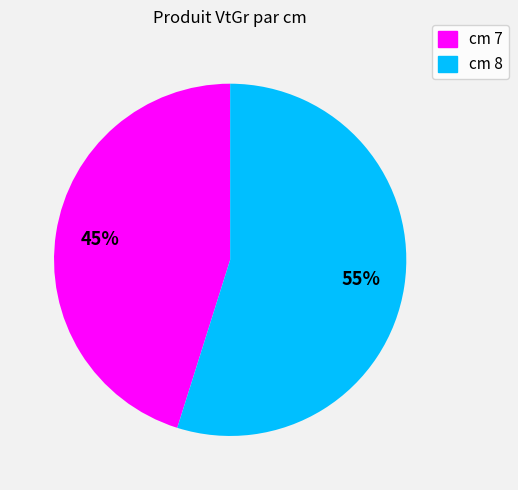

To the nearest percent, what is the average slice percentage?

50%